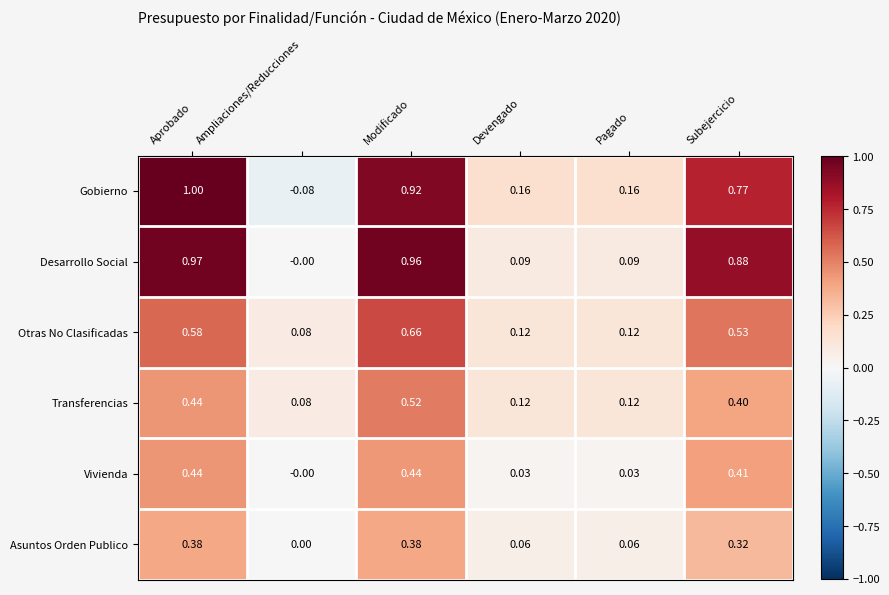

List the series in order of their peak value, lowest first.

Asuntos Orden Publico, Vivienda, Transferencias, Otras No Clasificadas, Desarrollo Social, Gobierno